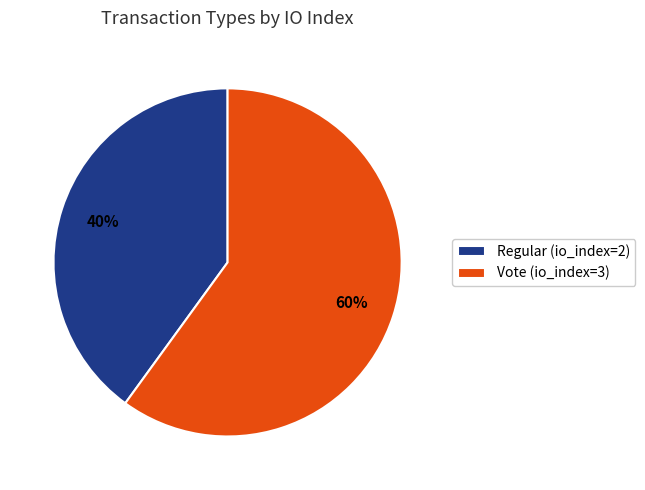

Does any single category account for the majority?

Yes